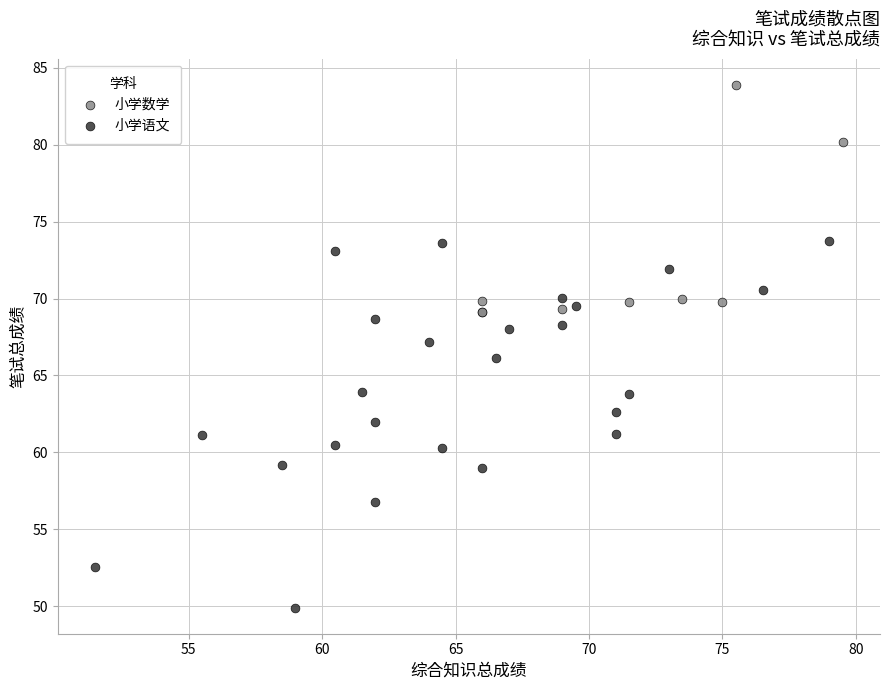

Which series has the largest Y range (max minus min)?

小学语文